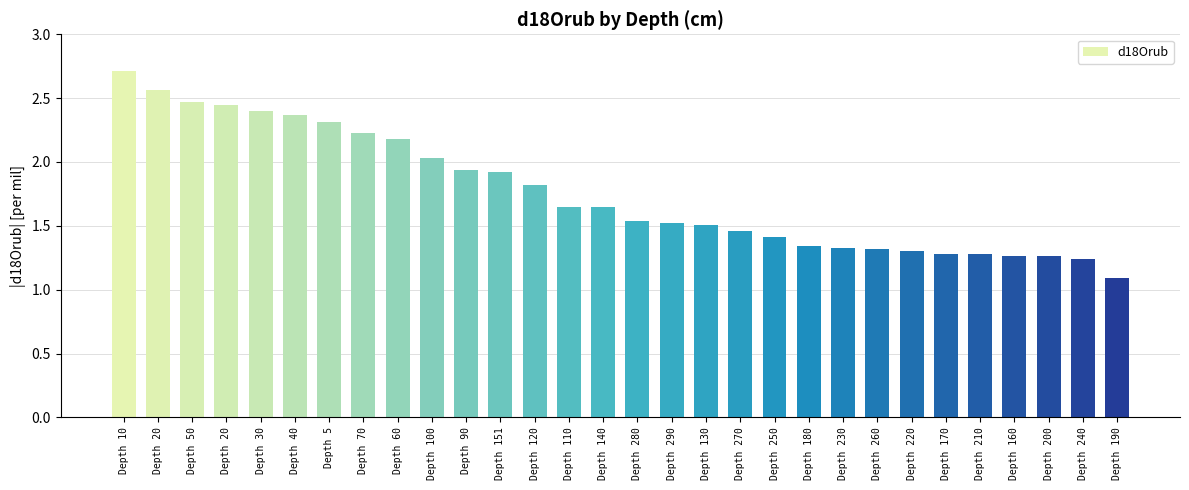

How many bars are there in total?

30